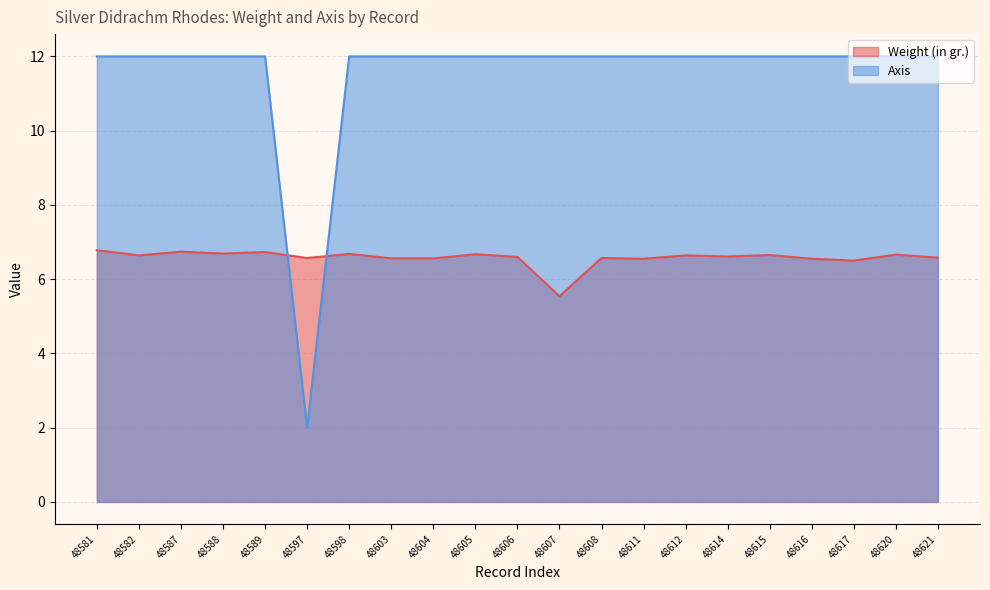

Reading left to right, what are all the values shown in this chart?

Weight (in gr.): 6.8	6.6	6.7	6.7	6.7	6.6	6.7	6.6	6.6	6.7	6.6	5.5	6.6	6.5	6.6	6.6	6.7	6.5	6.5	6.7	6.6
Axis: 12.0	12.0	12.0	12.0	12.0	2.0	12.0	12.0	12.0	12.0	12.0	12.0	12.0	12.0	12.0	12.0	12.0	12.0	12.0	12.0	12.0